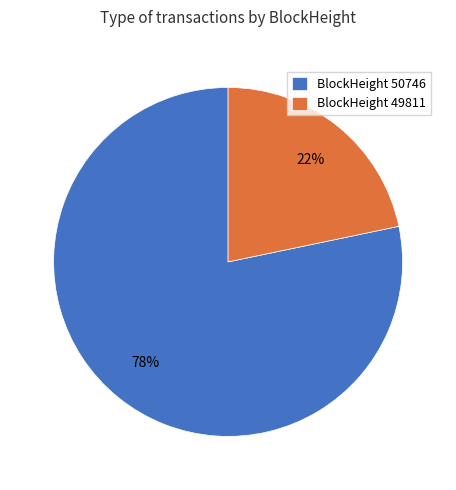

Which slice is the smallest?

BlockHeight 49811